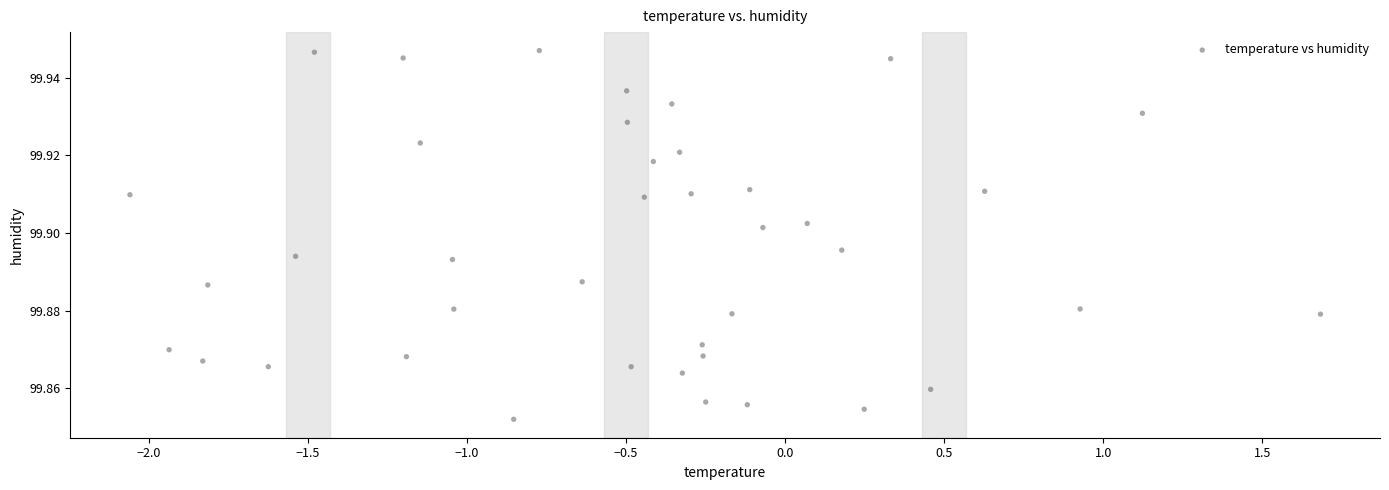

What is the range of X values (max minus min)?

3.7